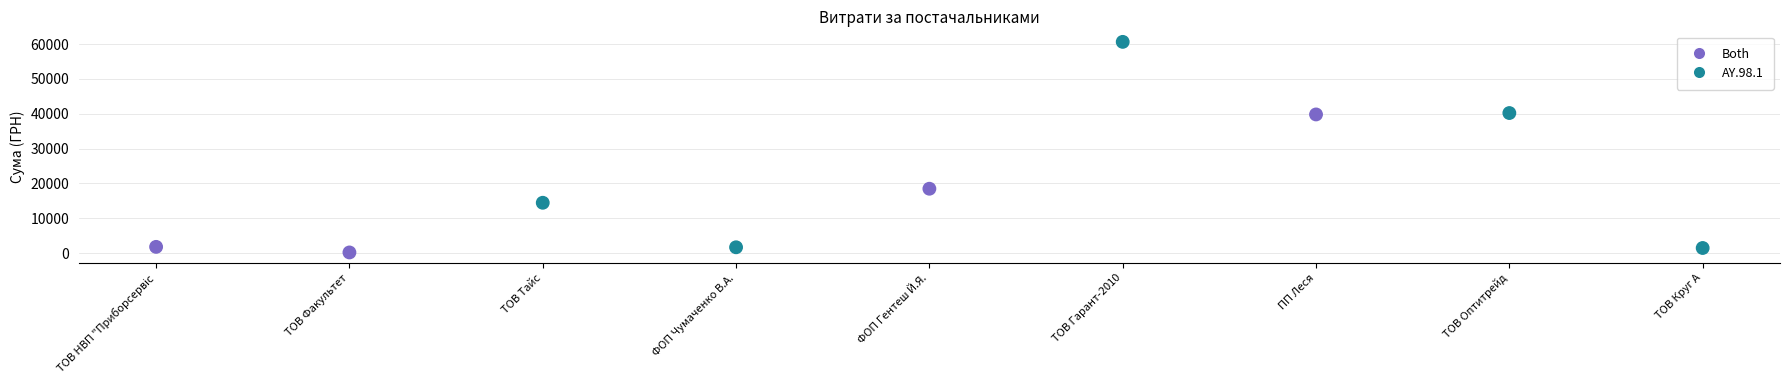

What is the range of Y values (max minus min)?

60461.5